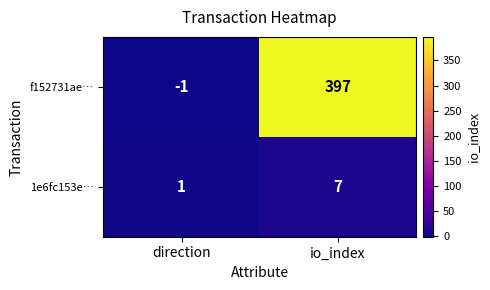

What is the average value of the f152731ae… series?

198